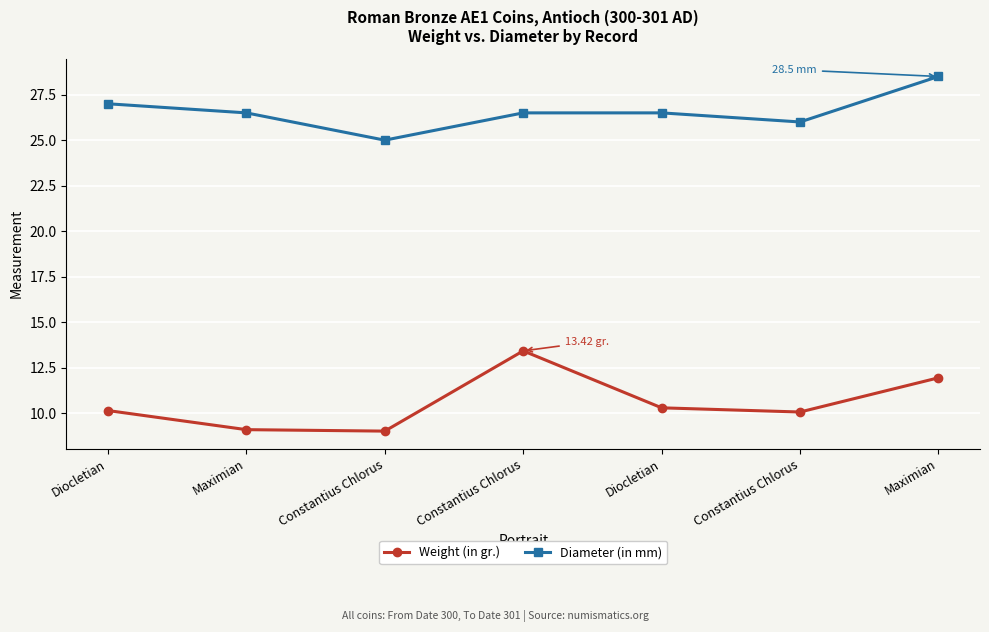

The value of Weight (in gr.) at Maximian is 11.9. True or false?

True